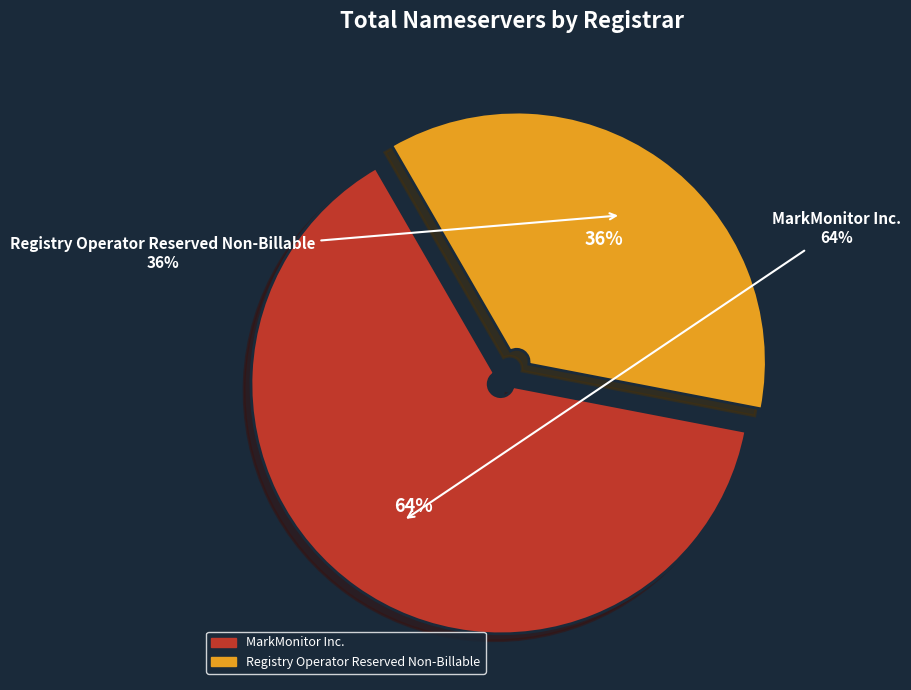

Is it true that ICANN is 1% of the pie?

False